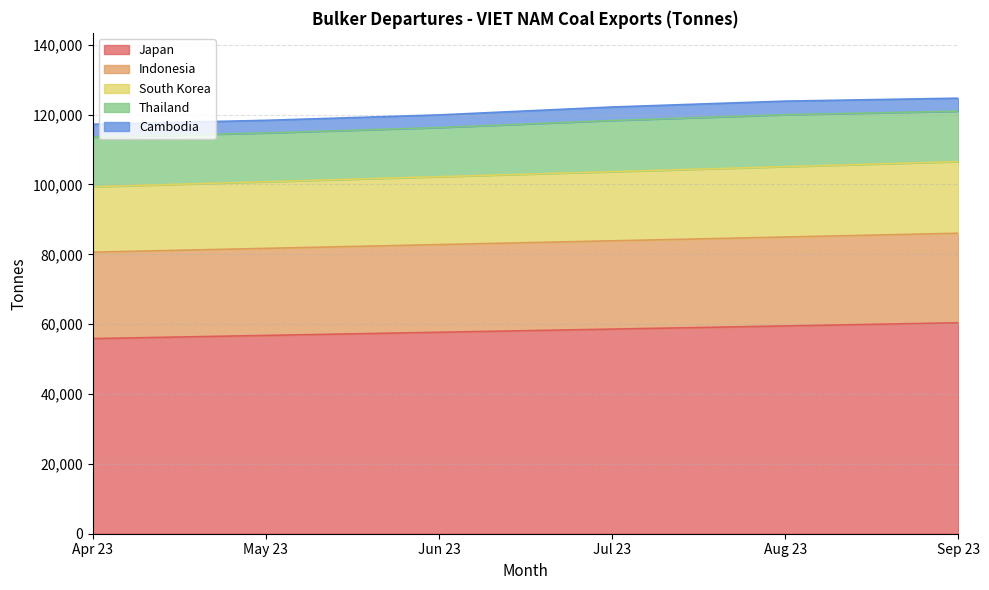

At how many categories does at least one series exceed 95776?

6